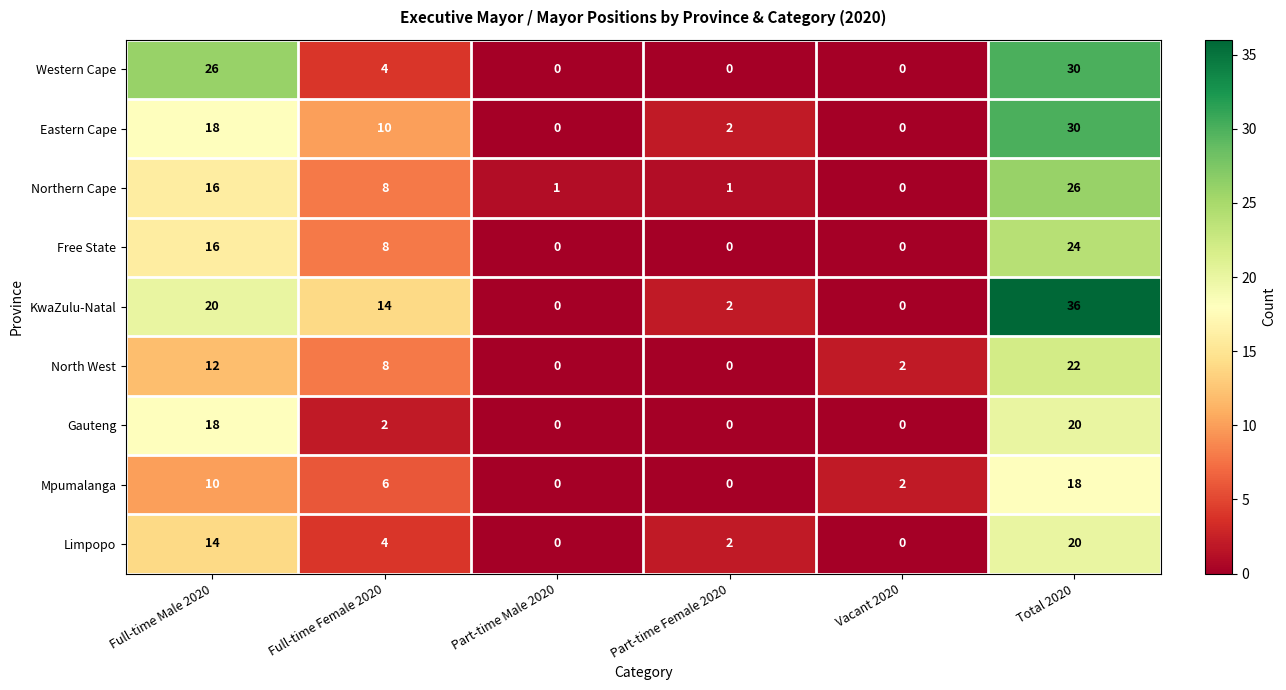

What value does the Western Cape series have at Full-time Female 2020, to the nearest 5?

5